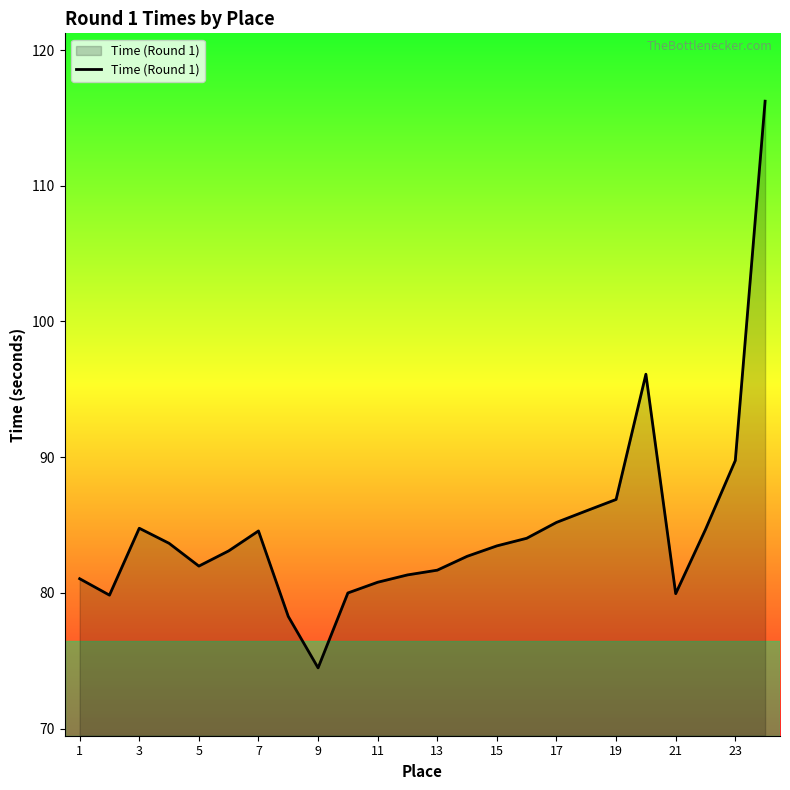

What is the minimum value shown in the chart?

74.5